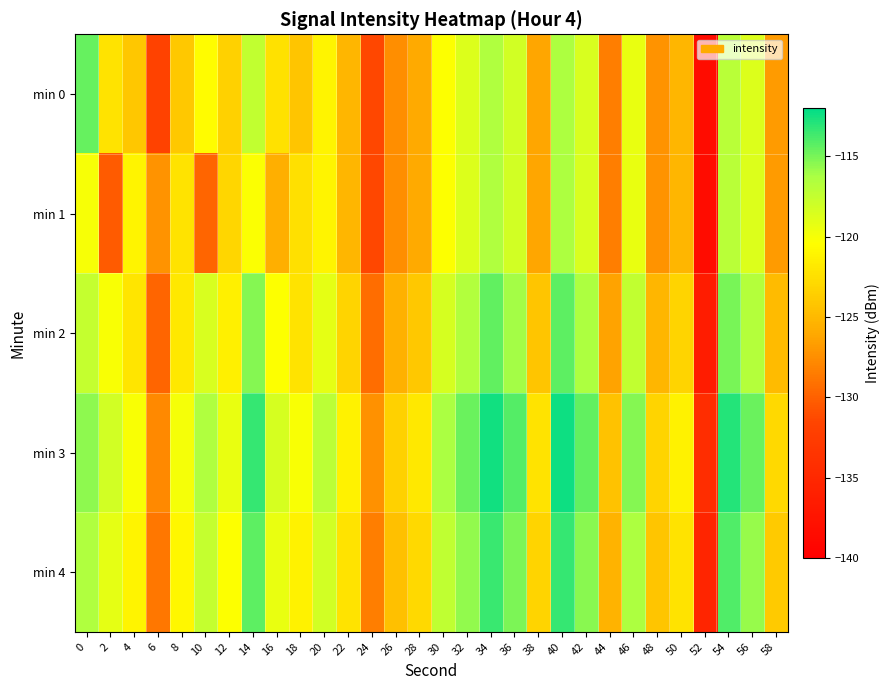

Rank the series by their maximum value, from lowest to highest.

min 1, min 0, min 2, min 4, min 3